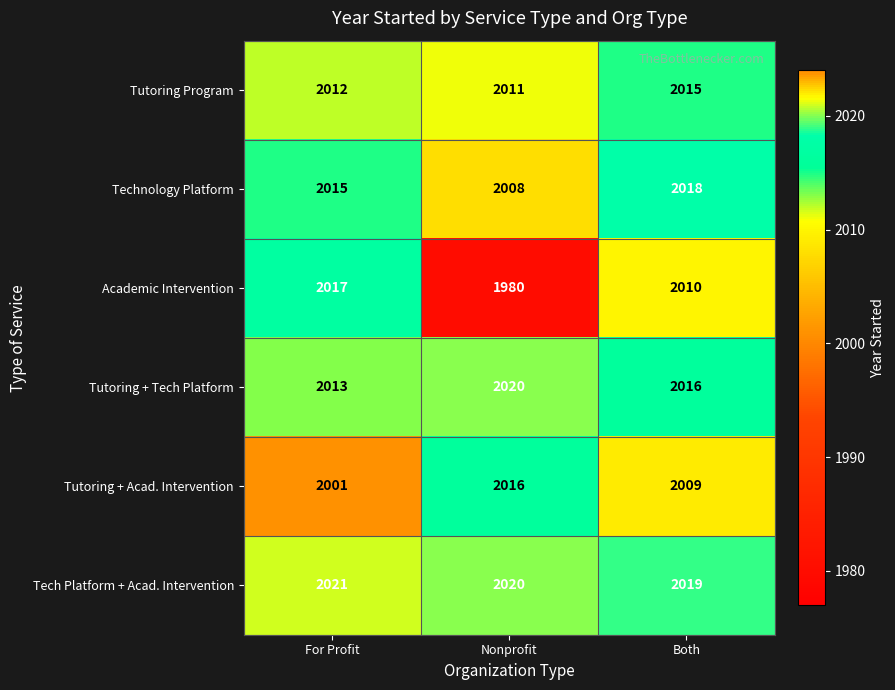

What is the difference between the maximum and second lowest values in the Tutoring + Tech Platform series?

4